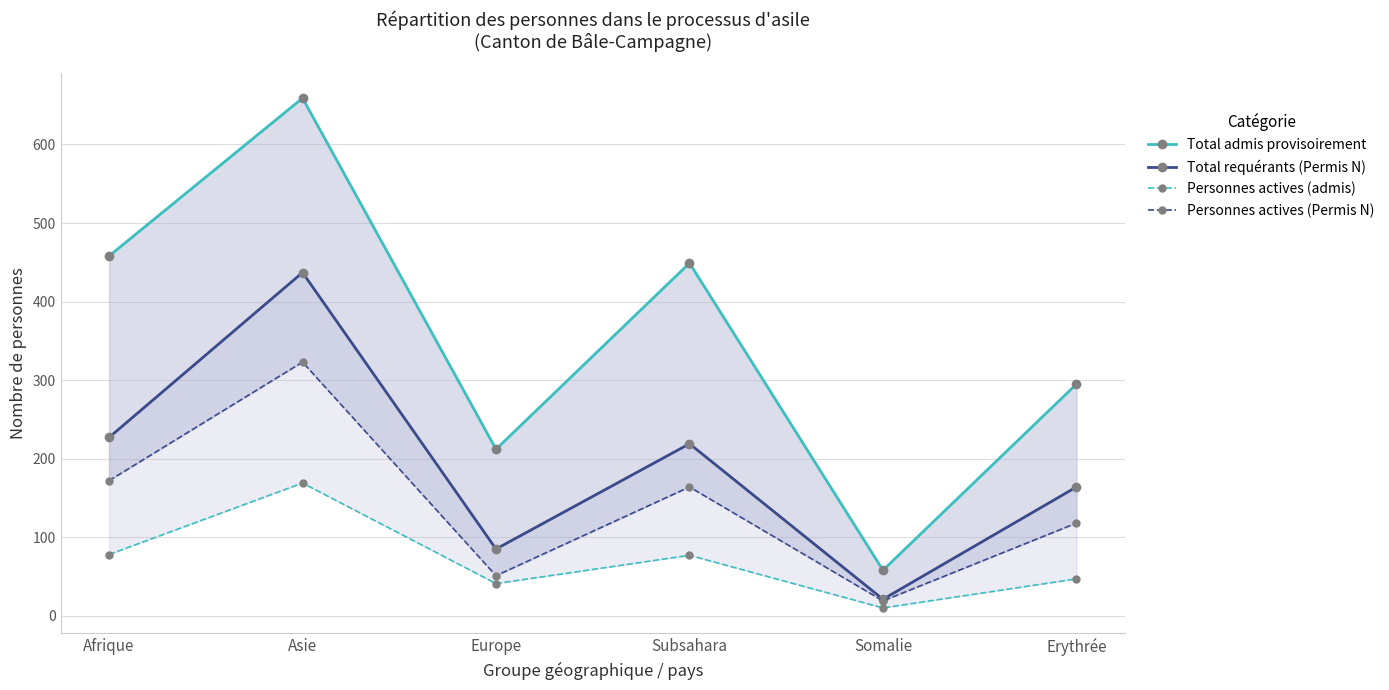

What is the label of the 3rd point from the left?

Europe